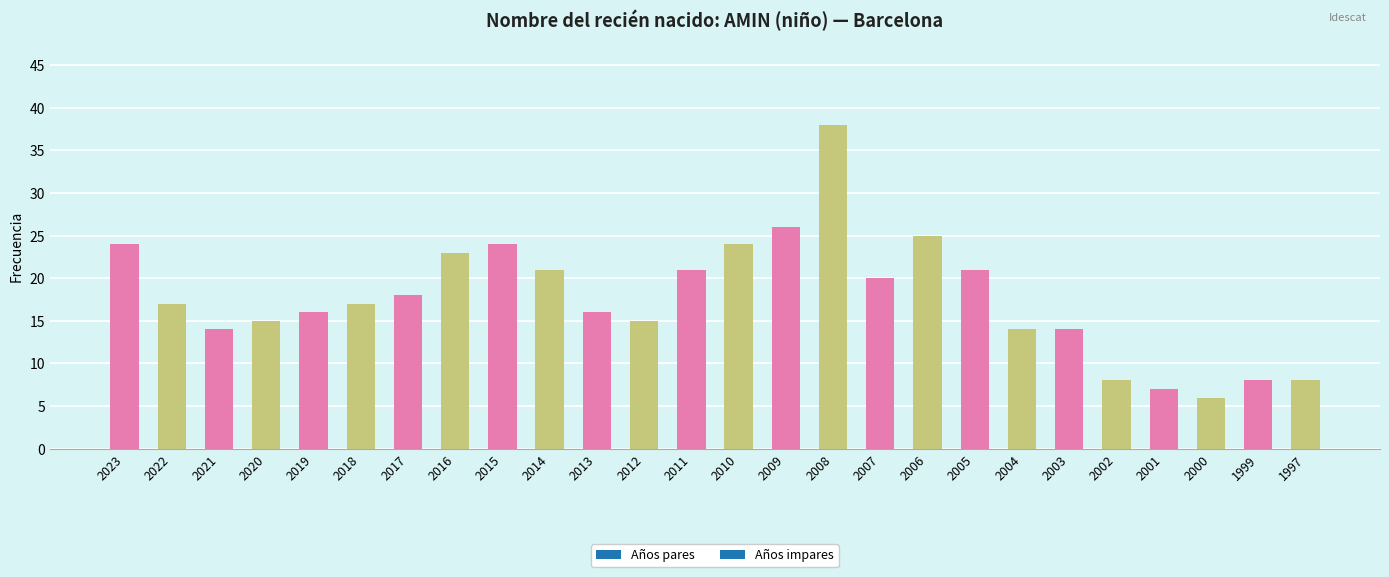

The chart shows a value of 11 at 2009. True or false?

False